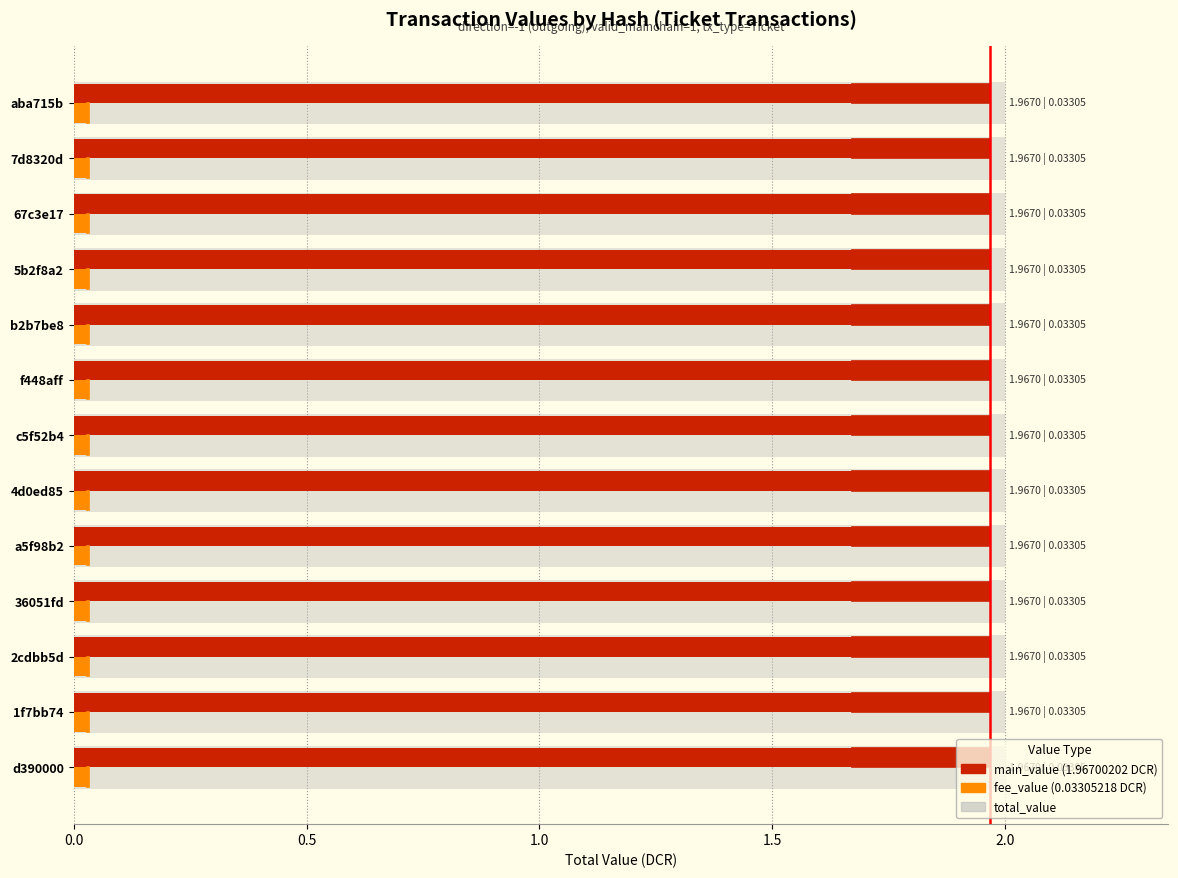

How many data points does each series have?

13